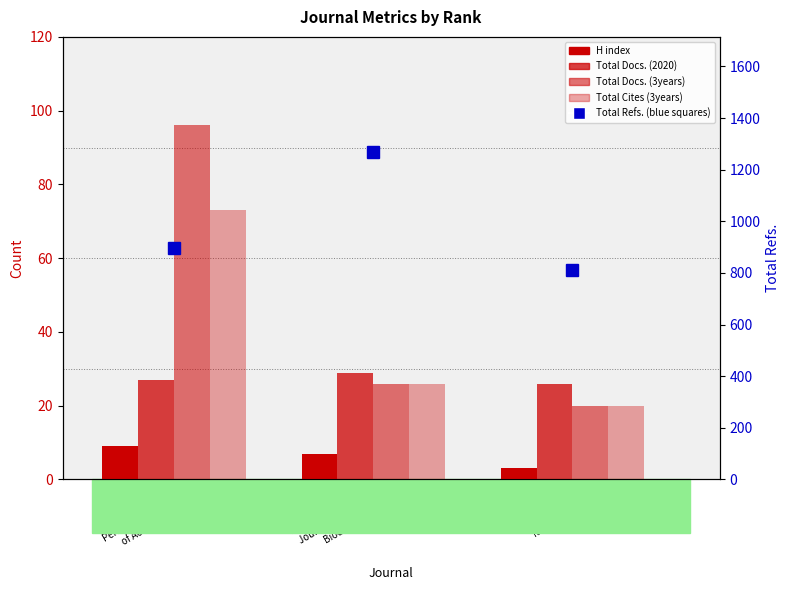

Rank the series by their maximum value, from highest to lowest.

Total Refs., Total Docs. (3years), Total Cites (3years), Total Docs. (2020), H index